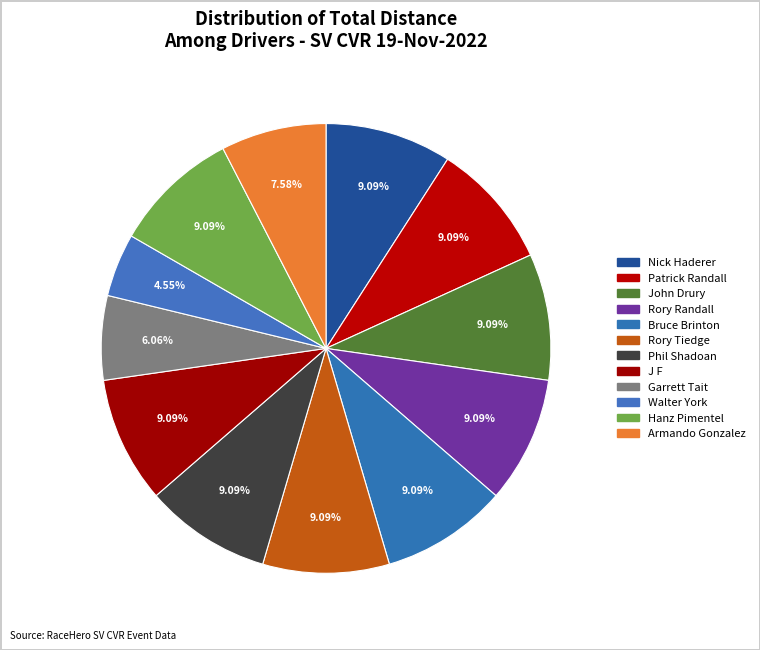

How many segments does this pie chart have?

12